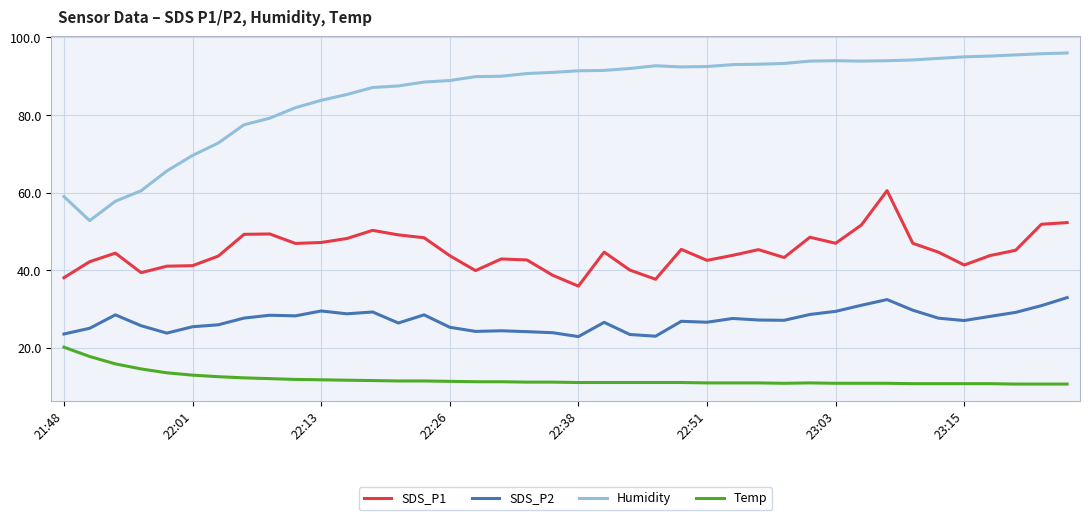

What is the maximum value shown in the chart?

96.0